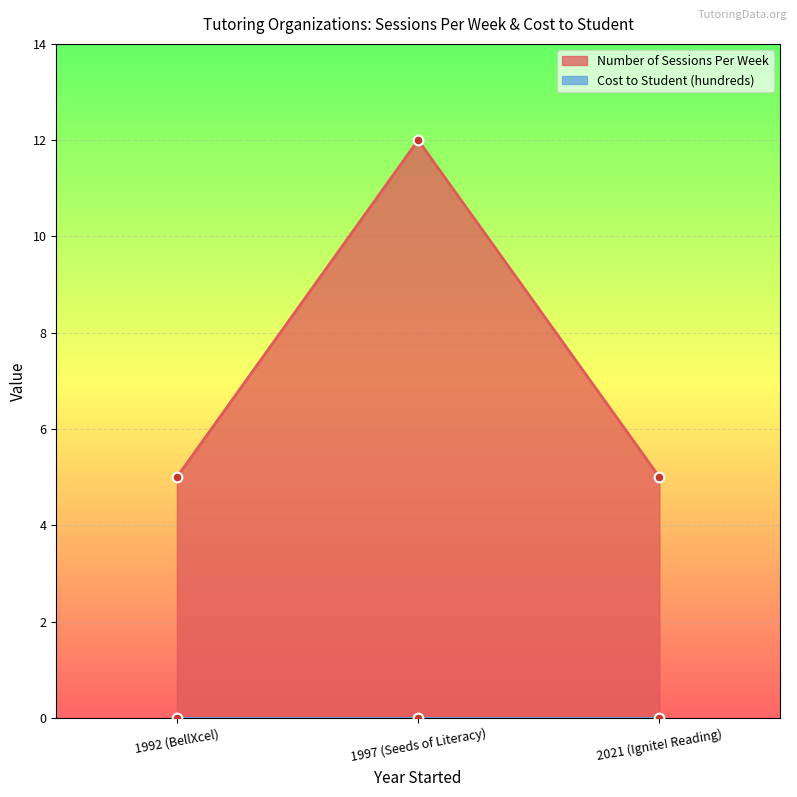

True or false: the data shows 5 at 1992 (BellXcel).

True